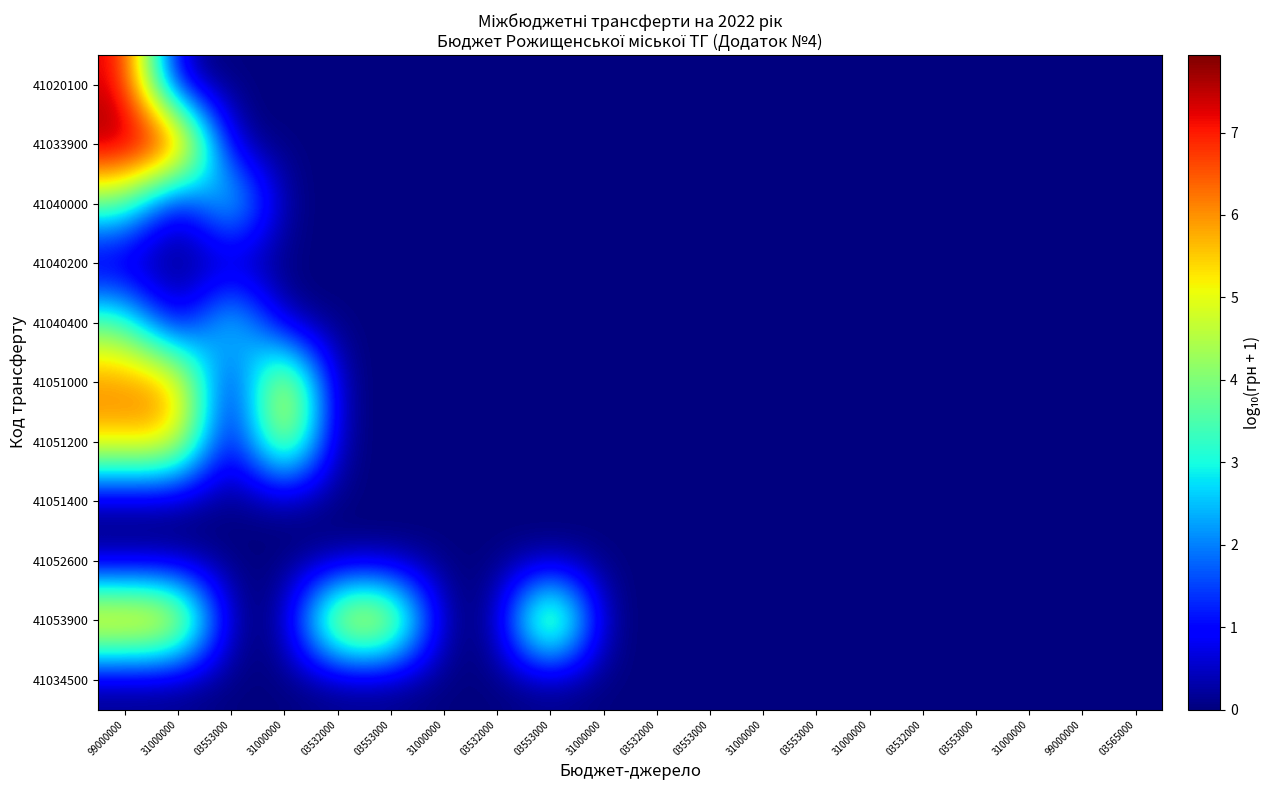

Which series has the largest total across all categories?

41053900